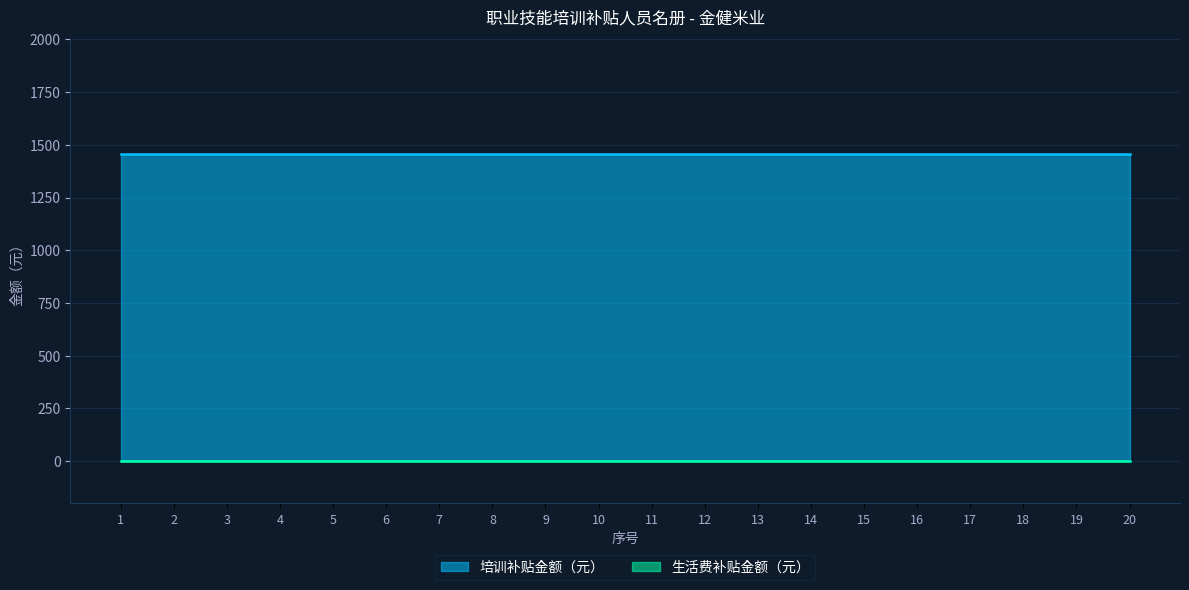

True or false: 生活费补贴金额（元） and 培训补贴金额（元） cross at least once.

False